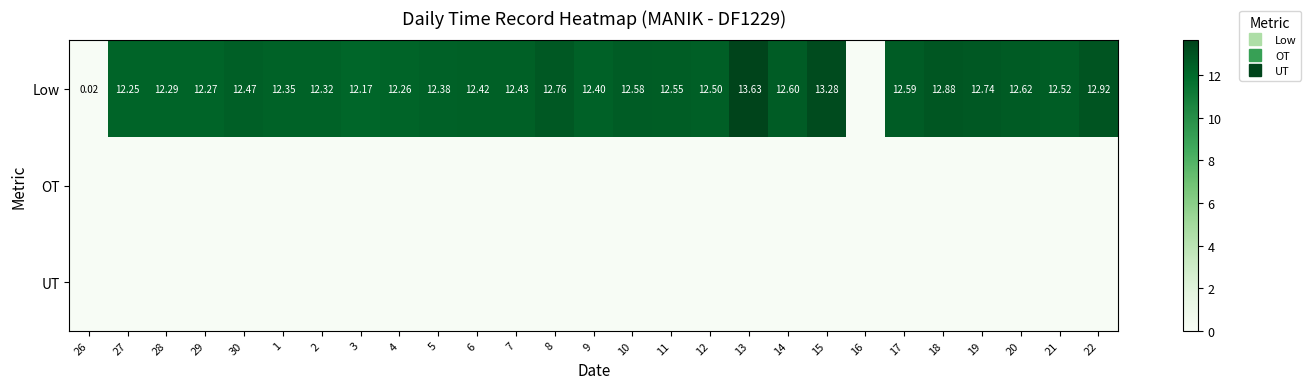

Rank the series at 20 from lowest to highest value.

OT, UT, Low